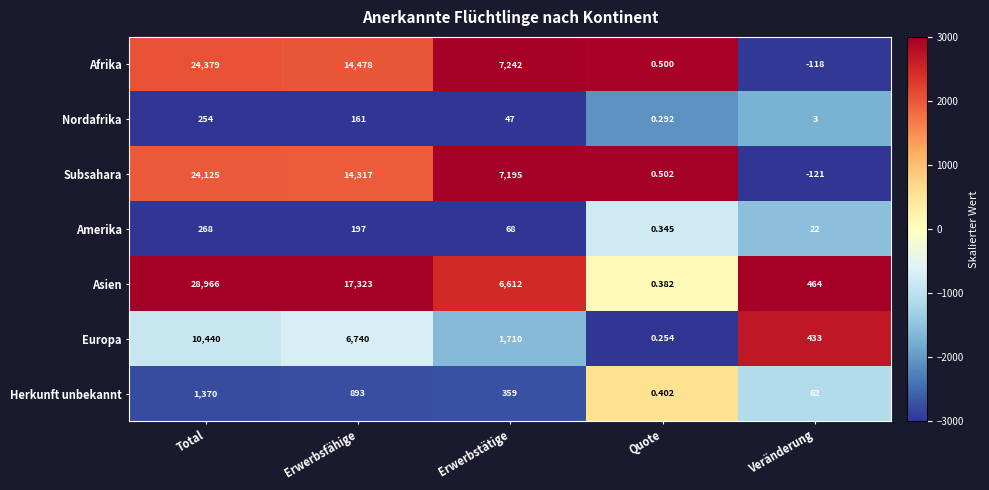

What is the total value across all series at Total?

89802.0